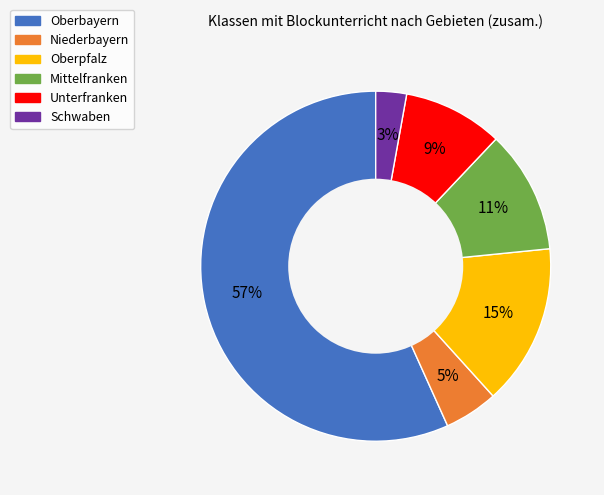

Which category has the biggest portion of the pie?

Oberbayern